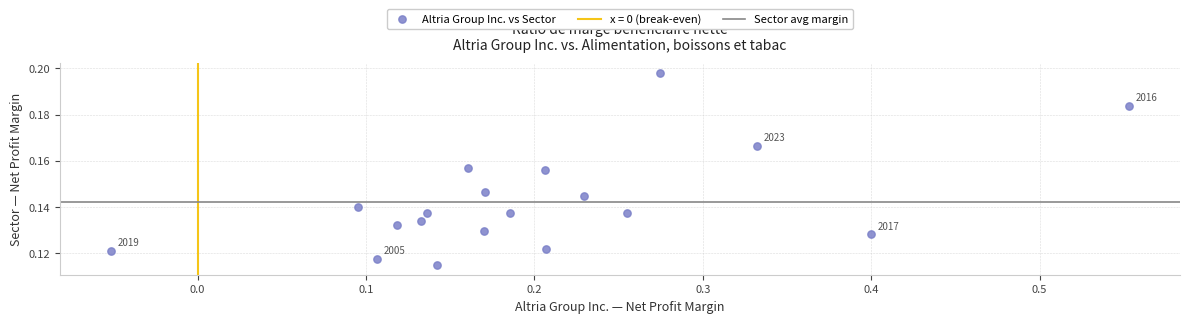

What is the range of X values (max minus min)?

0.6